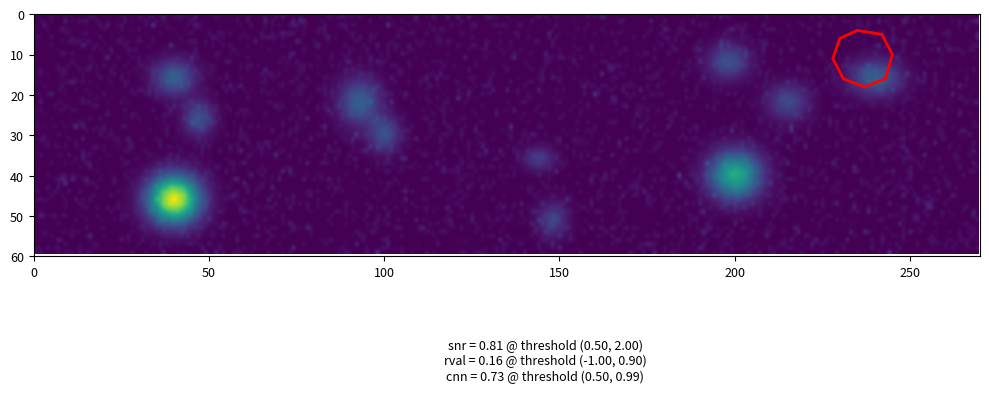

What is the maximum value shown in the chart?

5